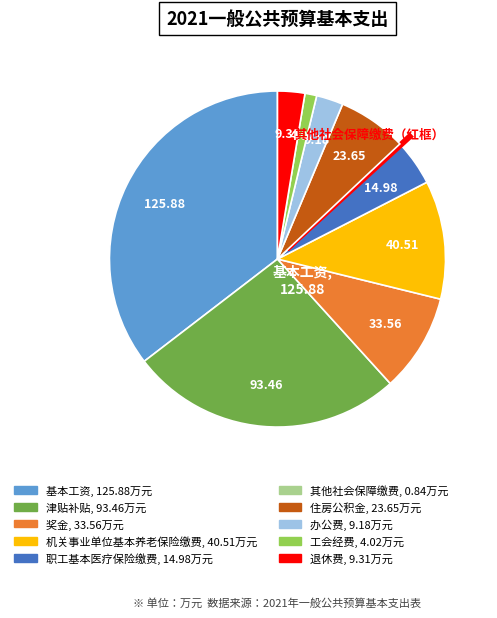

Combined, do 办公费 and 住房公积金 account for over 50%?

No